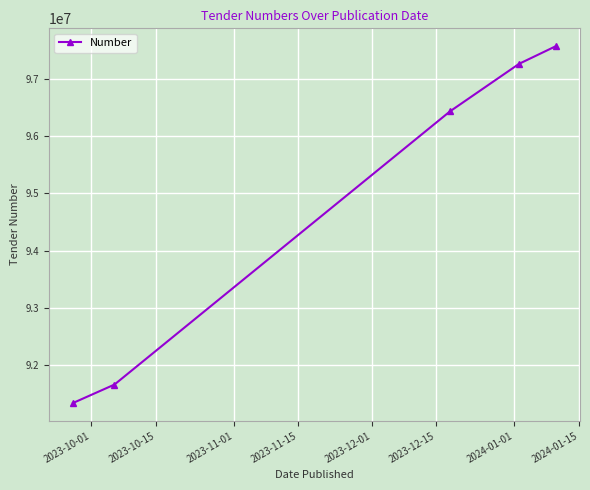

What is the minimum value shown in the chart?

91328540